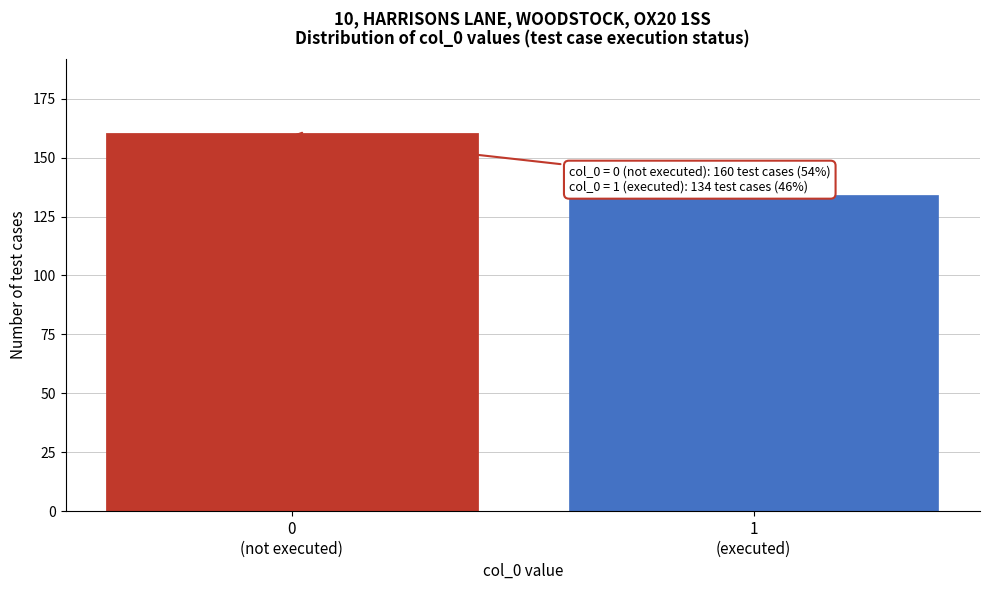

Reading left to right, what are all the values shown in this chart?

160	134